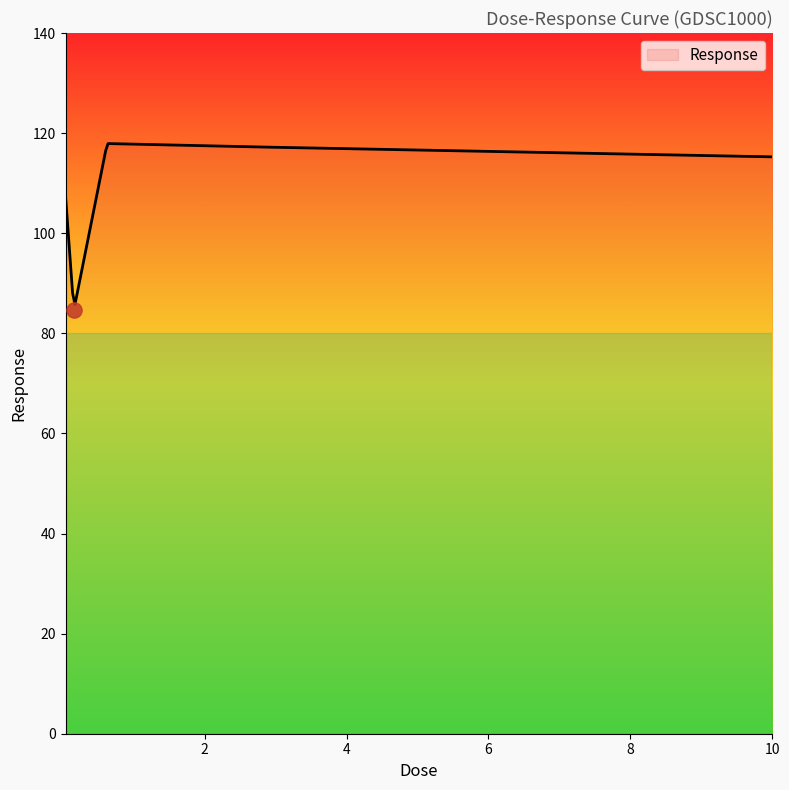

What is the ratio of the value at 0.0390625 to the value at 0.15625?

1.3